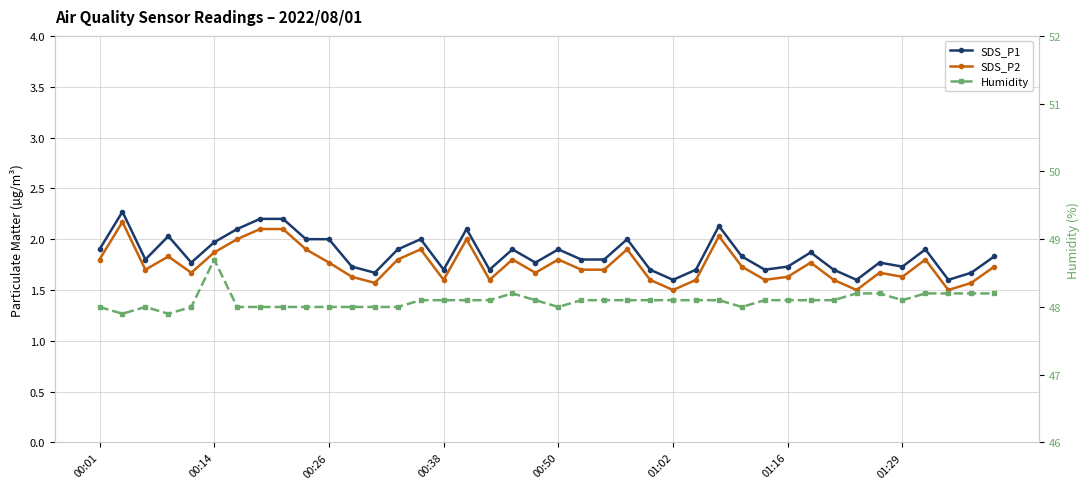

Reading left to right, what are all the values shown in this chart?

SDS_P1: 1.9	2.3	1.8	2.0	1.8	2.0	2.1	2.2	2.2	2.0	2.0	1.7	1.7	1.9	2.0	1.7	2.1	1.7	1.9	1.8	1.9	1.8	1.8	2.0	1.7	1.6	1.7	2.1	1.8	1.7	1.7	1.9	1.7	1.6	1.8	1.7	1.9	1.6	1.7	1.8
SDS_P2: 1.8	2.2	1.7	1.8	1.7	1.9	2.0	2.1	2.1	1.9	1.8	1.6	1.6	1.8	1.9	1.6	2.0	1.6	1.8	1.7	1.8	1.7	1.7	1.9	1.6	1.5	1.6	2.0	1.7	1.6	1.6	1.8	1.6	1.5	1.7	1.6	1.8	1.5	1.6	1.7
Humidity: 48.0	47.9	48.0	47.9	48.0	48.7	48.0	48.0	48.0	48.0	48.0	48.0	48.0	48.0	48.1	48.1	48.1	48.1	48.2	48.1	48.0	48.1	48.1	48.1	48.1	48.1	48.1	48.1	48.0	48.1	48.1	48.1	48.1	48.2	48.2	48.1	48.2	48.2	48.2	48.2